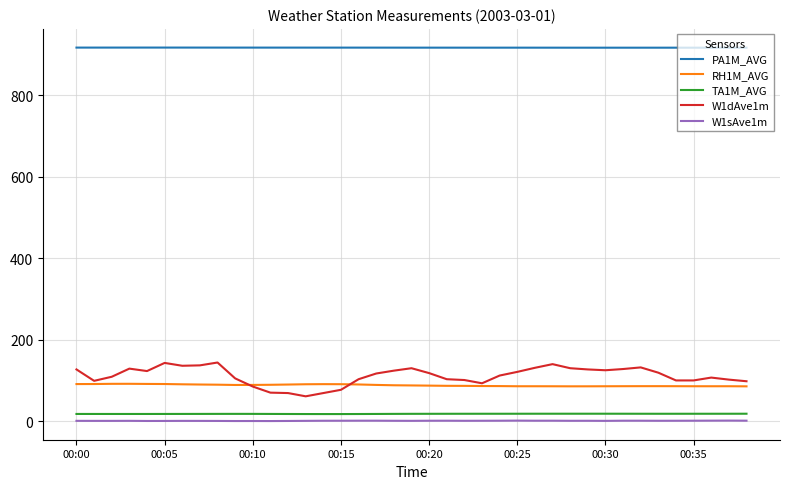

True or false: RH1M_AVG and TA1M_AVG intersect in this chart.

False